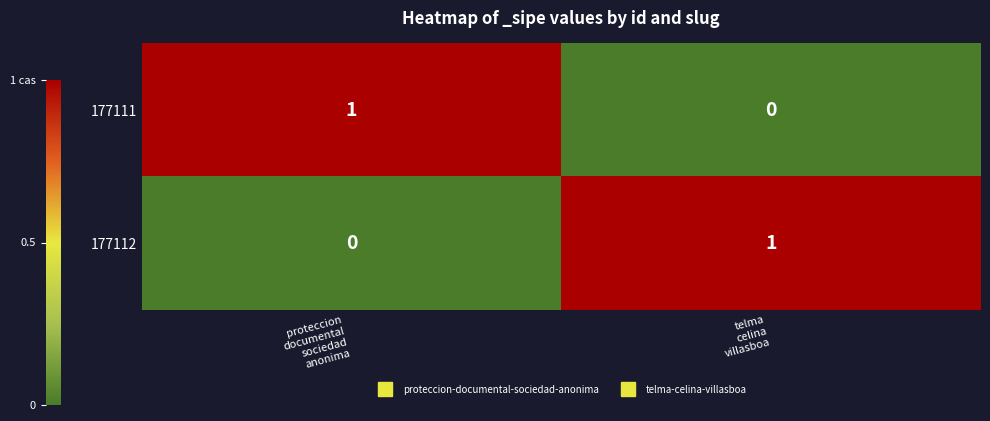

How many values in the 177112 series are below 1?

1